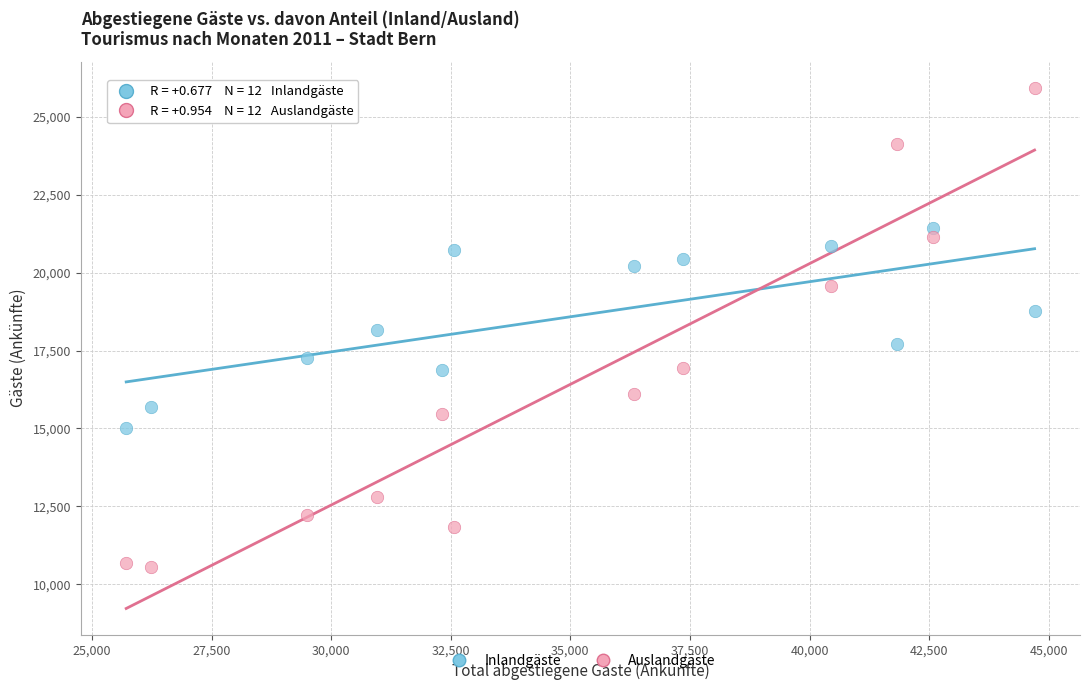

What are all the series names shown in the legend?

Inlandgäste, Auslandgäste